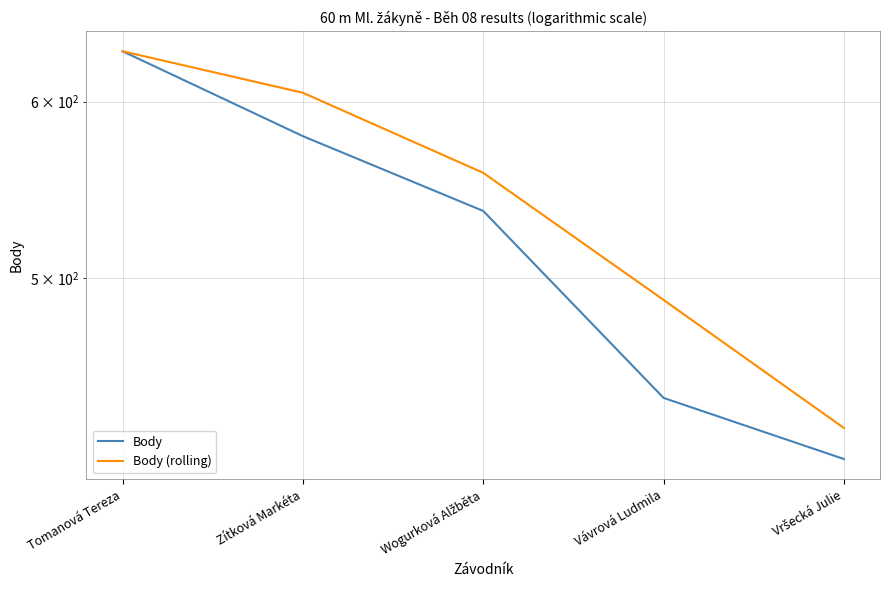

At which label does Body (rolling) first exceed 557?

Tomanová Tereza